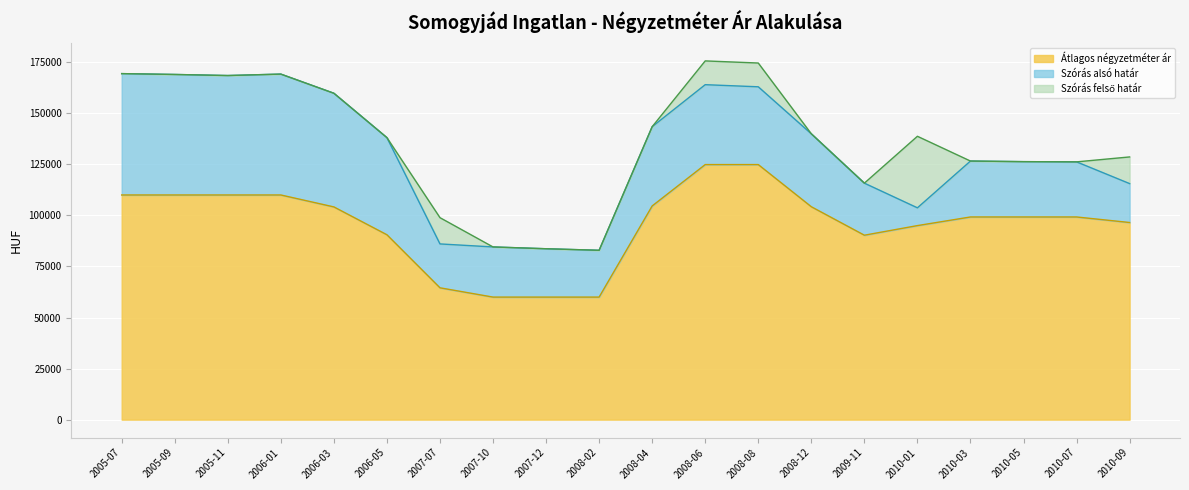

The Szórás felső határ series shows 138738 at 2010-01. True or false?

True